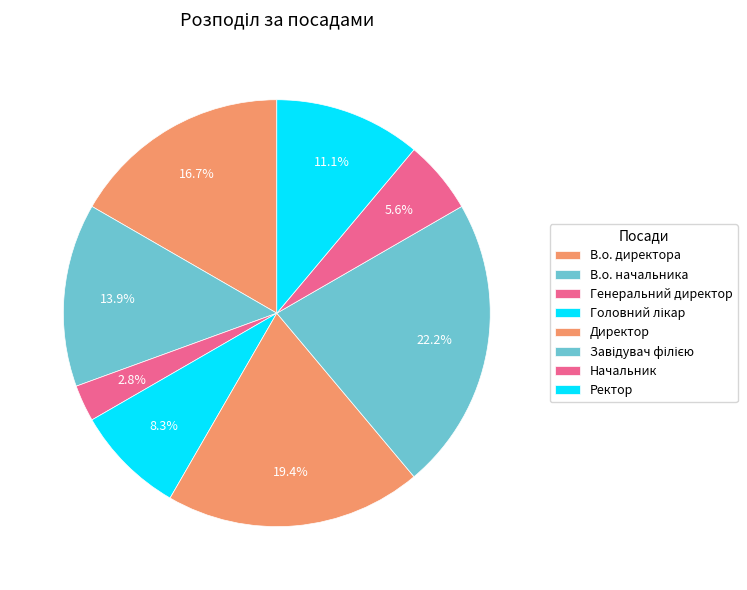

Rank the categories by value from highest to lowest.

Завідувач філією, Директор, В.о. директора, В.о. начальника, Ректор, Головний лікар, Начальник, Генеральний директор